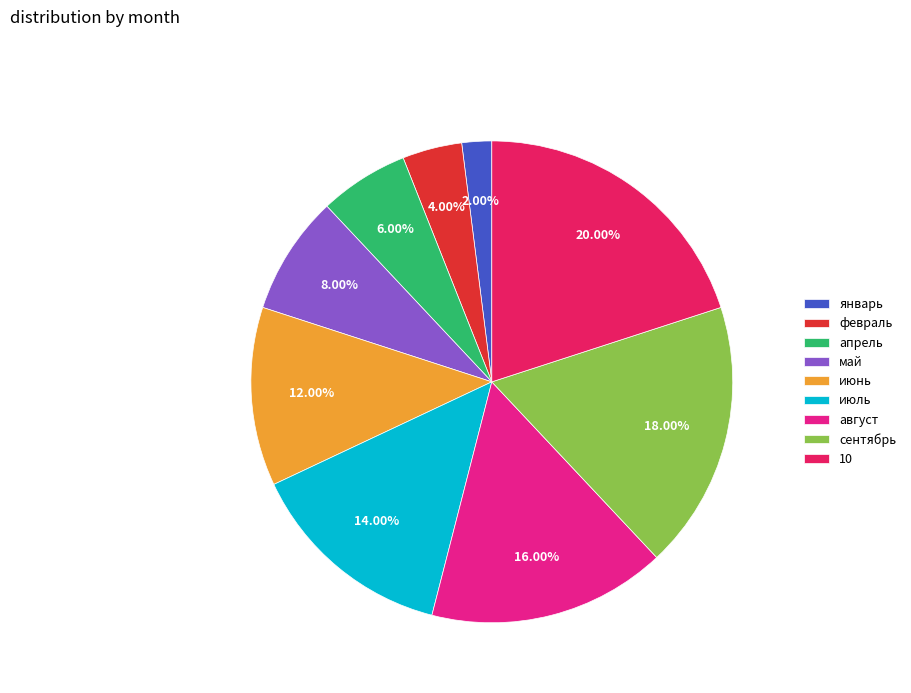

The июль slice represents 1% of the pie. True or false?

False